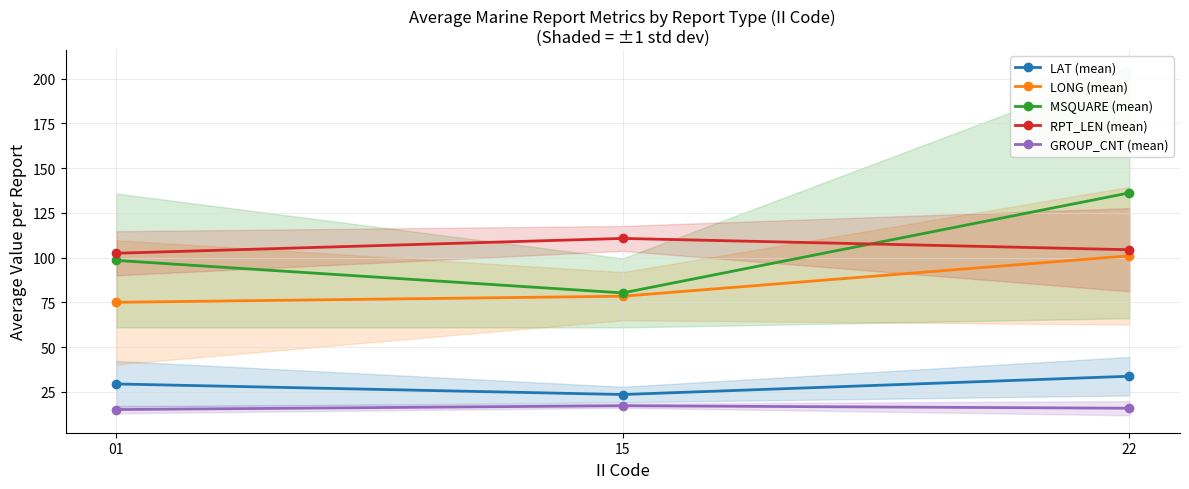

What is the difference between the GROUP_CNT (mean) values at 01 and 15?

2.1